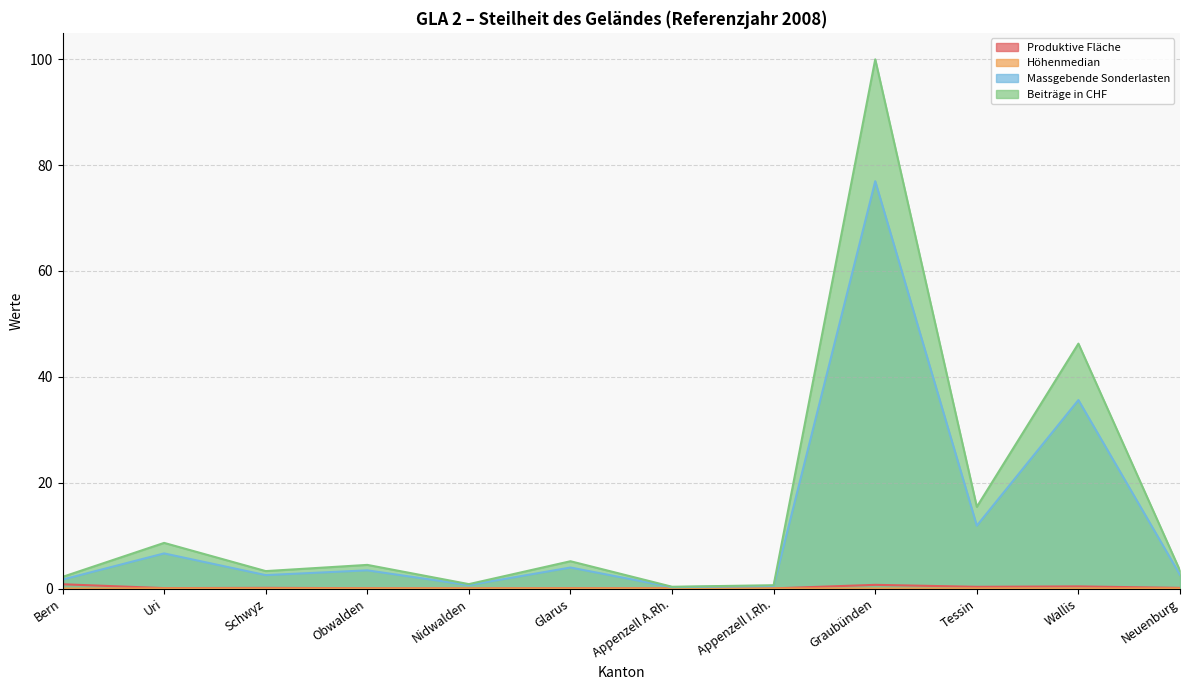

How many Höhenmedian values are between 0 and 1?

12